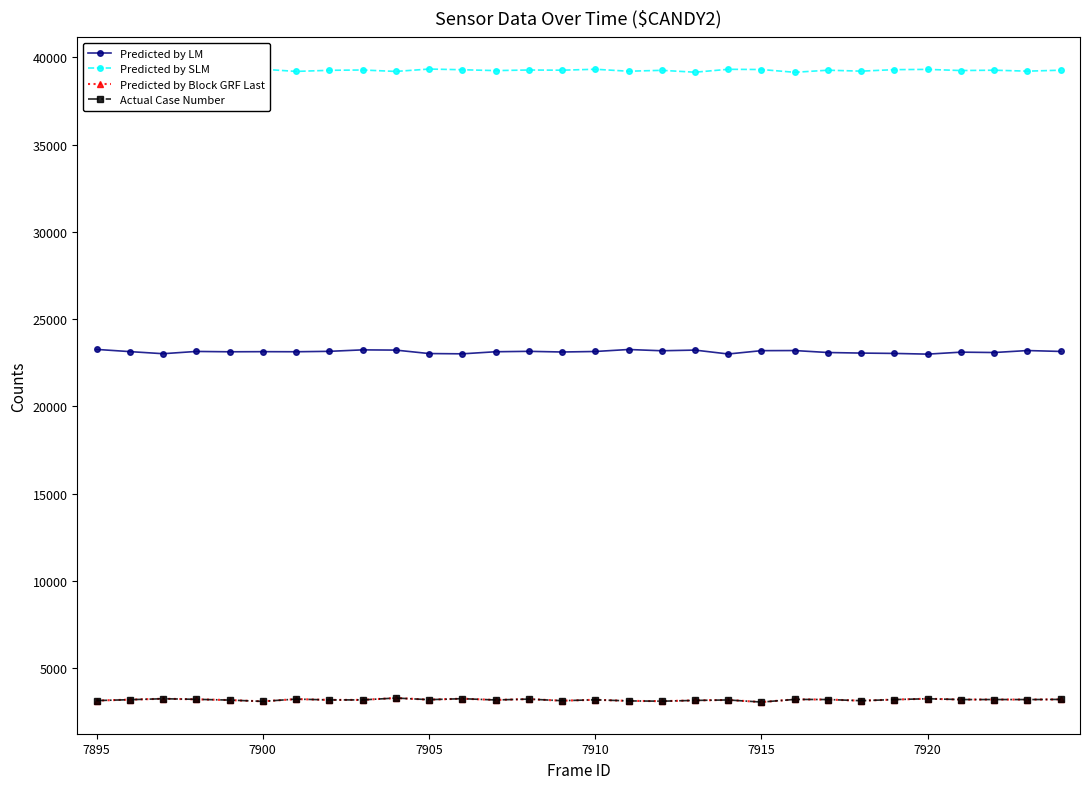

Does the chart have visible grid lines?

No